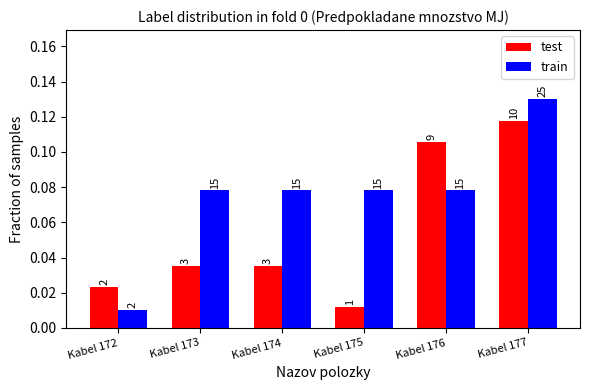

How many bars are there in total?

12